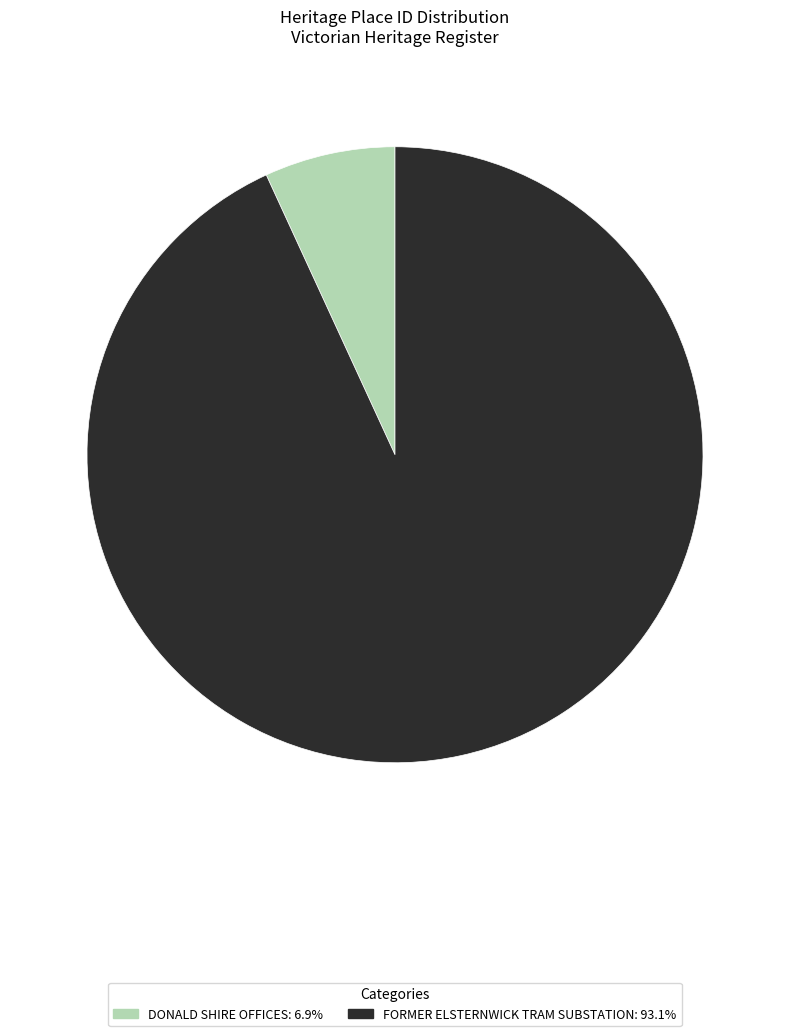

Is the sum of FORMER ELSTERNWICK TRAM SUBSTATION and DONALD SHIRE OFFICES greater than half?

Yes